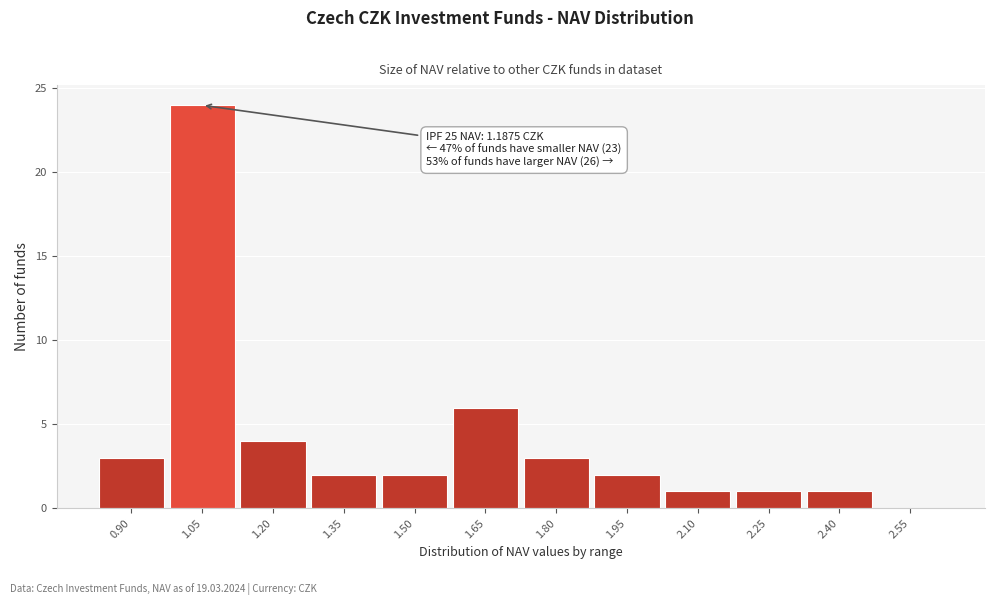

Reading left to right, transcribe all the data shown in this chart.

0.90=3	1.05=24	1.20=4	1.35=2	1.50=2	1.65=6	1.80=3	1.95=2	2.10=1	2.25=1	2.40=1	2.55=0